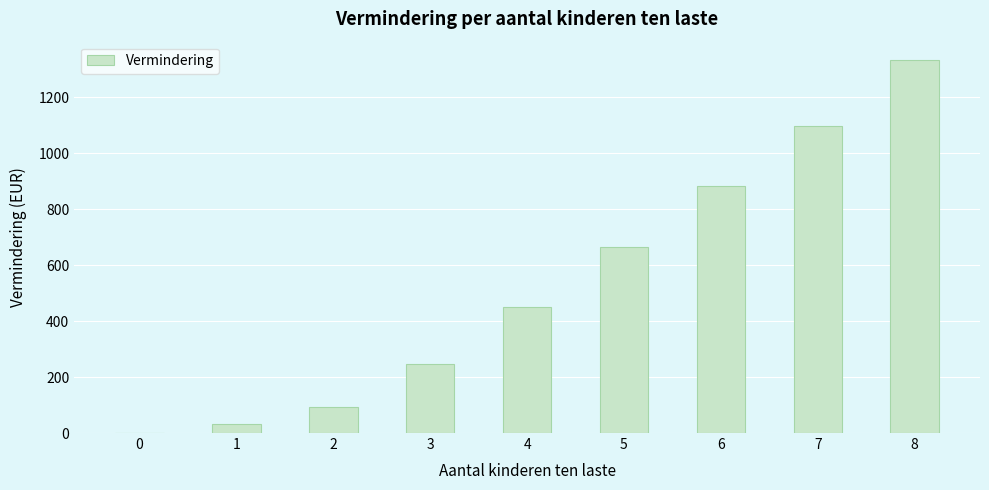

What is the approximate value at 7, to the nearest 100?

1100